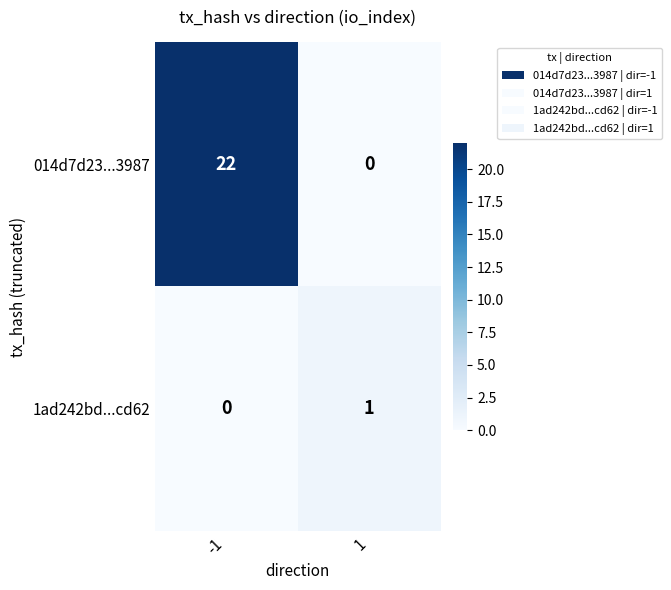

The 1ad242bd...cd62 series shows 1 at 1. True or false?

True